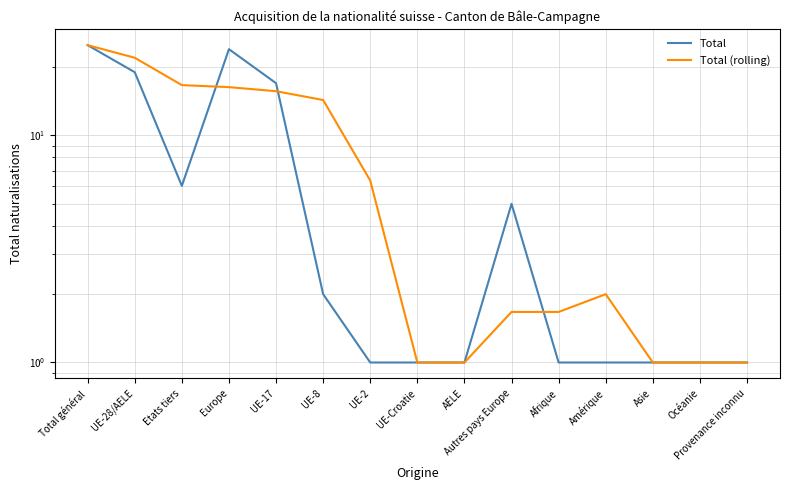

What is the average value of the Total series?

7.1